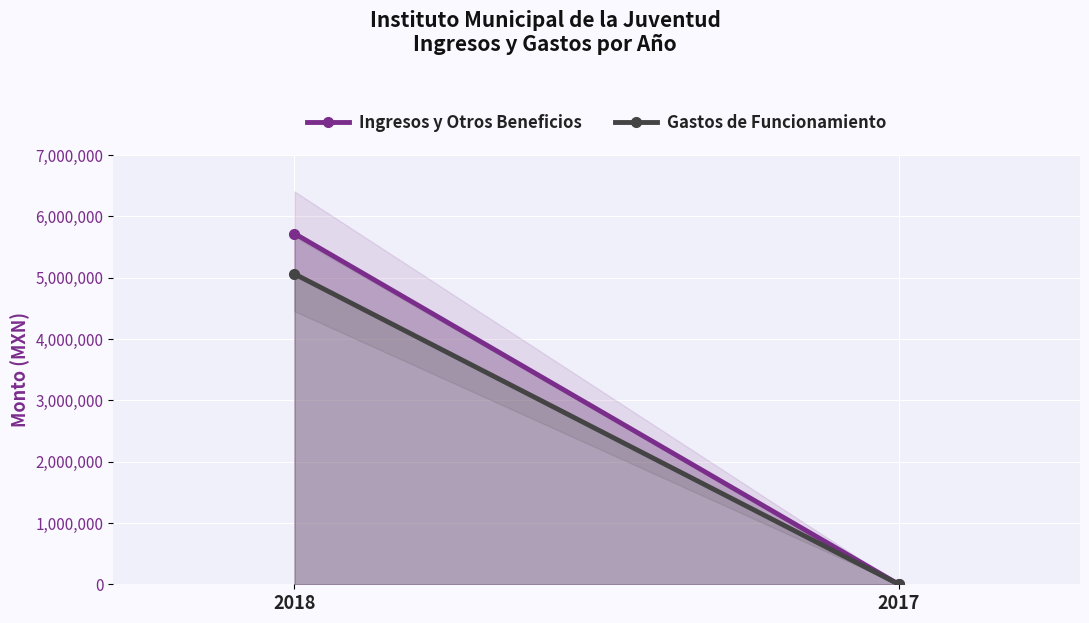

At which category is the sum across all series the highest?

2018